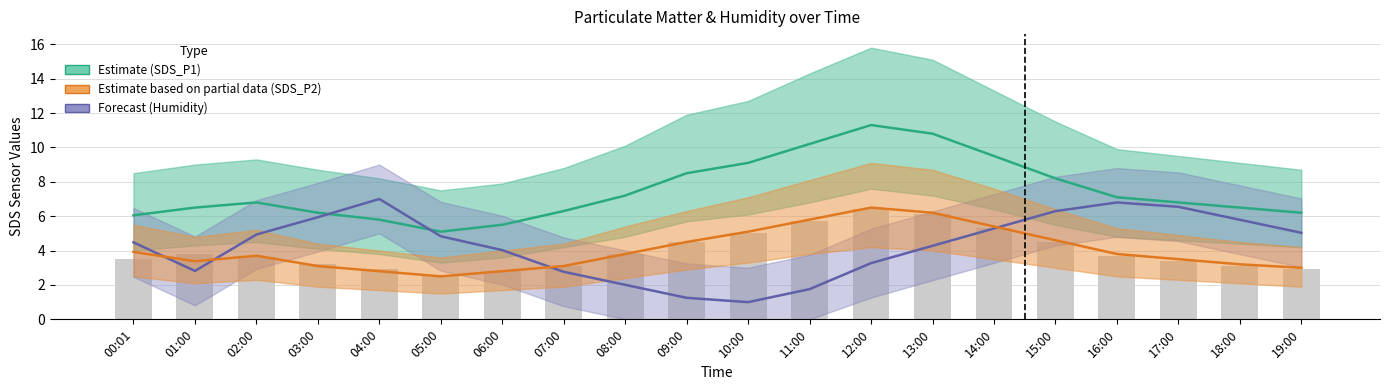

What is the label of the 16th bar from the left?

15:00